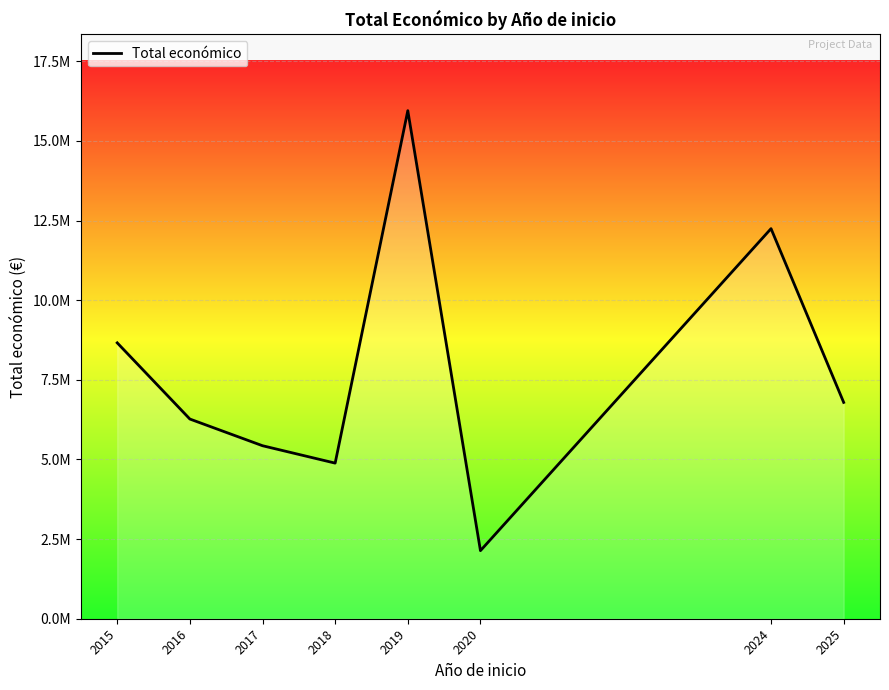

True or false: the data shows 15948116 at 2019.

True